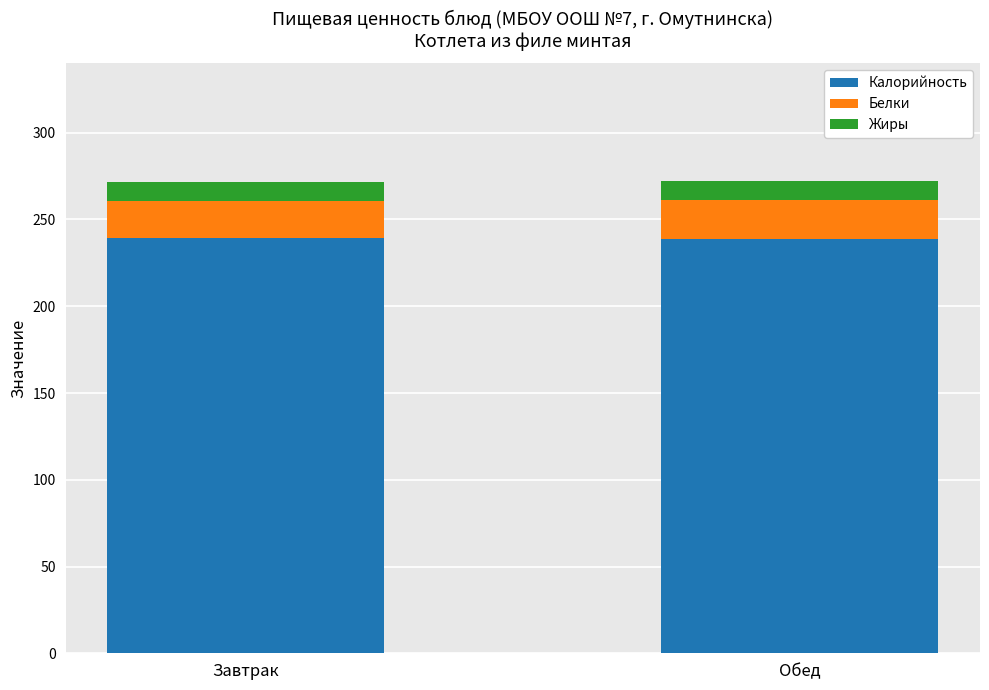

Is it true that Калорийность equals 63.4 at Завтрак?

False